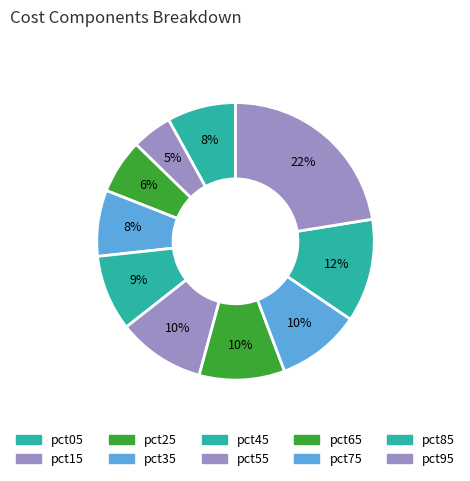

Which category has the biggest portion of the pie?

pct95